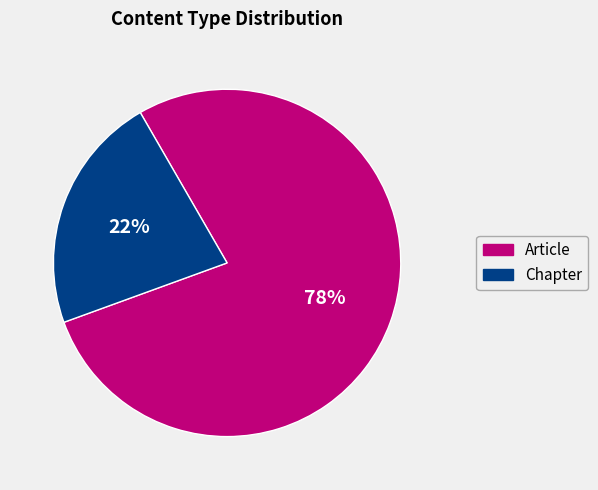

Rank the categories by value from lowest to highest.

Chapter, Article